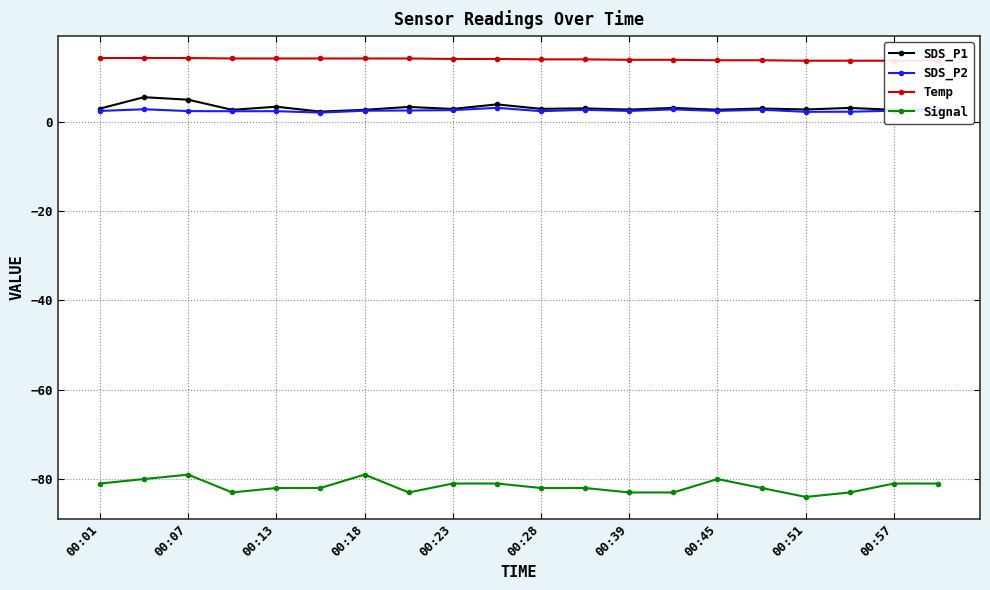

What is the minimum value shown in the chart?

-84.0